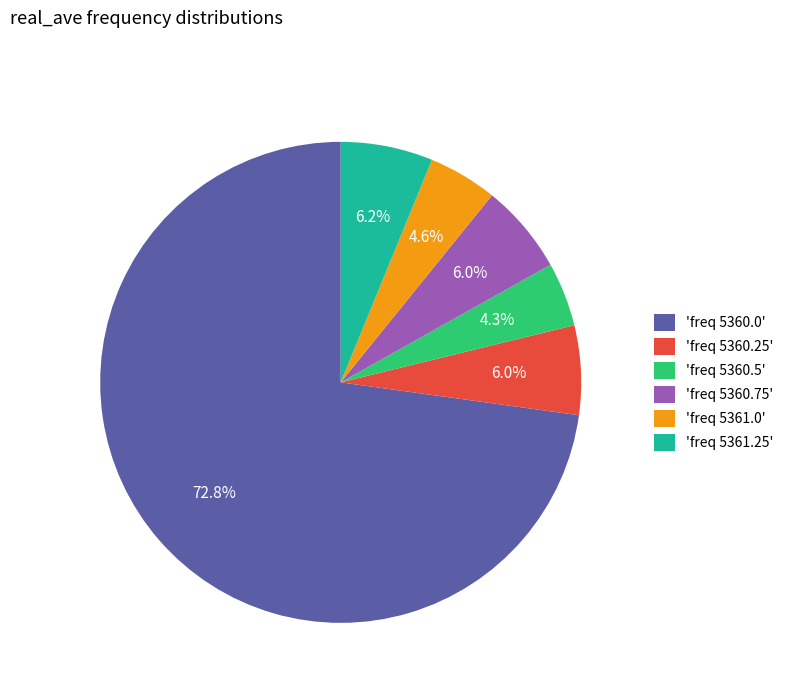

Which category has the biggest portion of the pie?

'freq 5360.0'